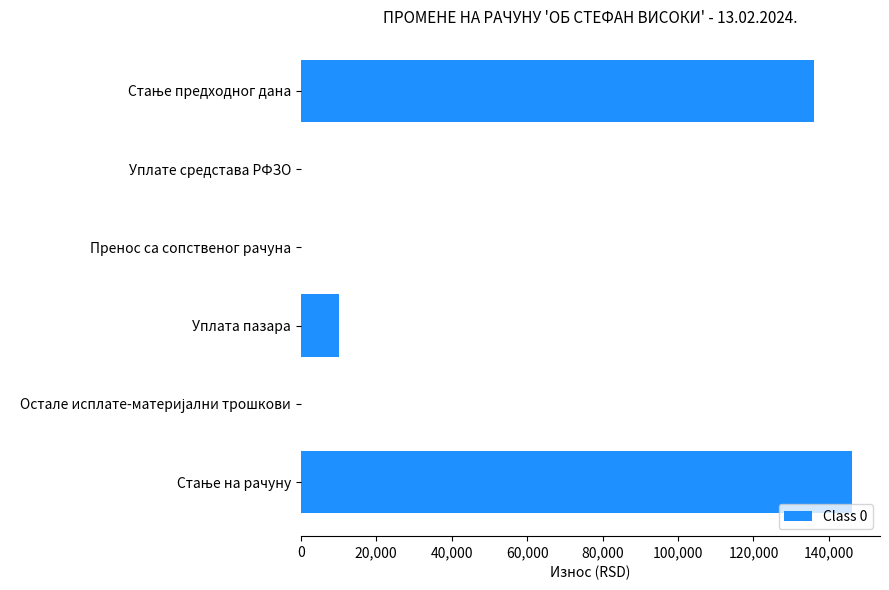

What is the sum of all values?

292453.1